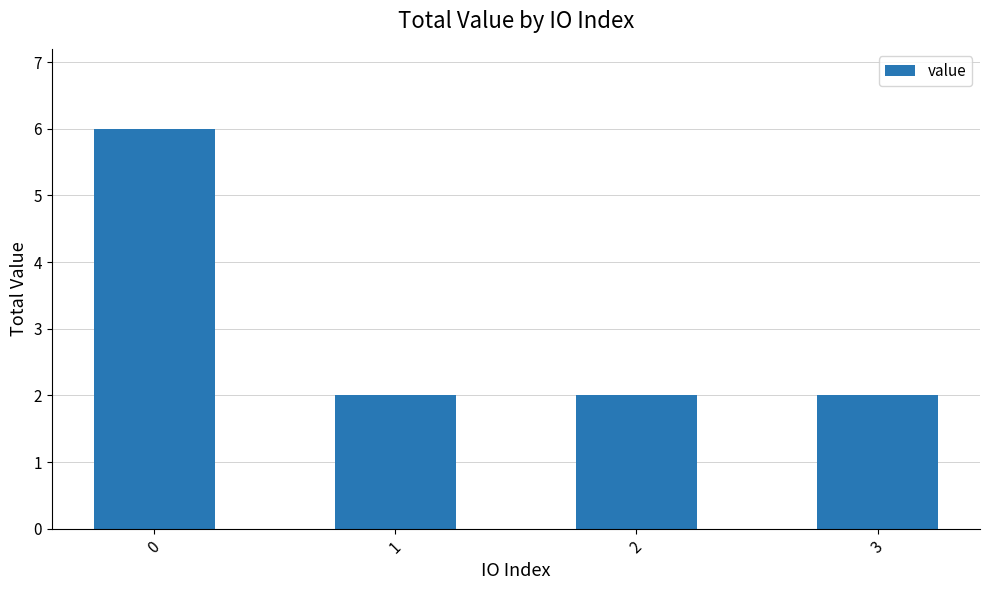

What is the smallest value displayed?

2.0